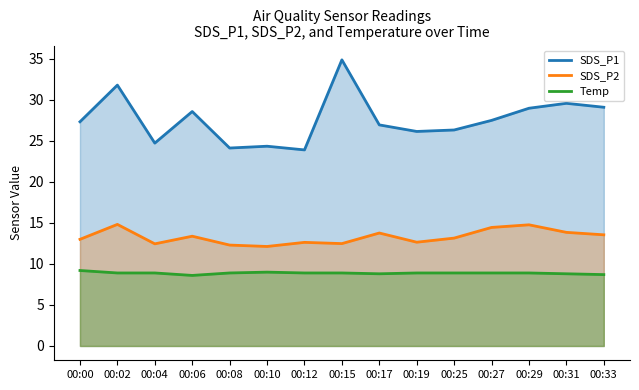

At which category is the sum across all series the highest?

00:15